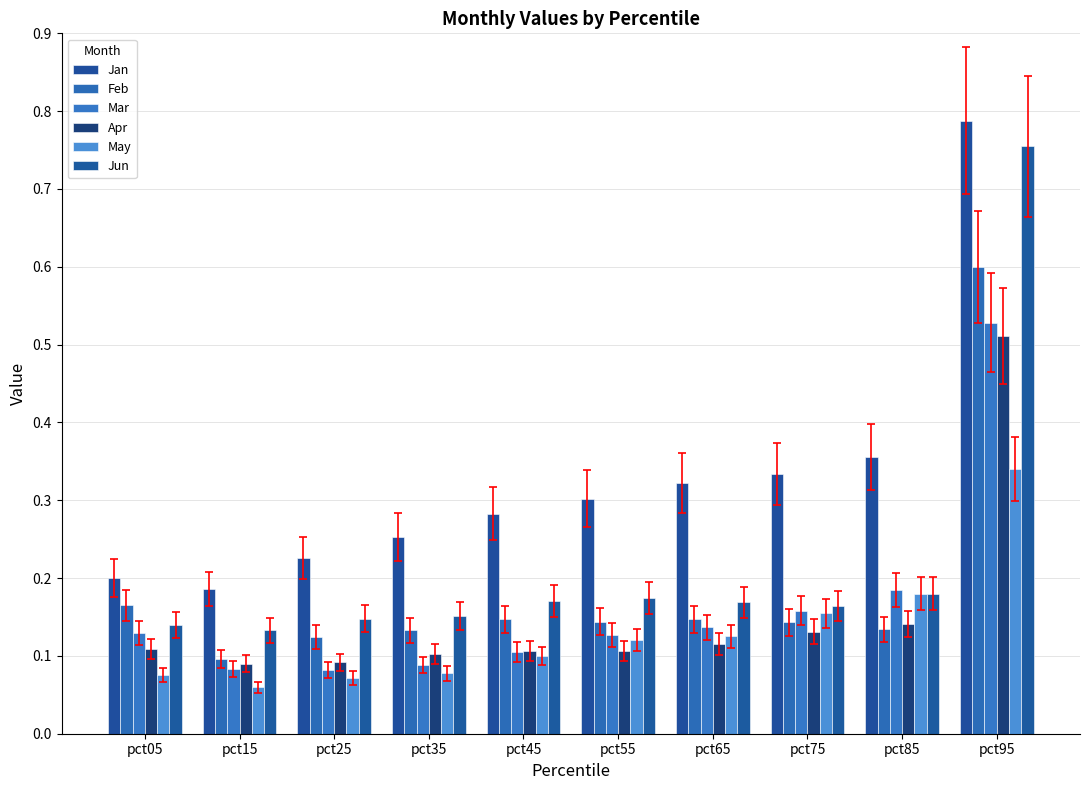

Does the chart contain any negative values?

No